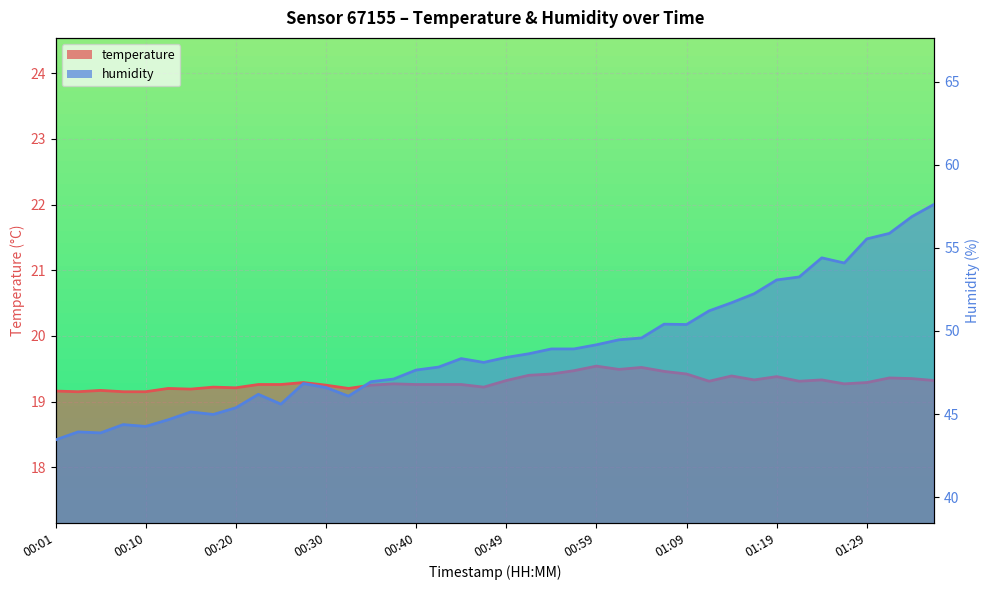

Rank the series at 00:37 from highest to lowest value.

humidity, temperature